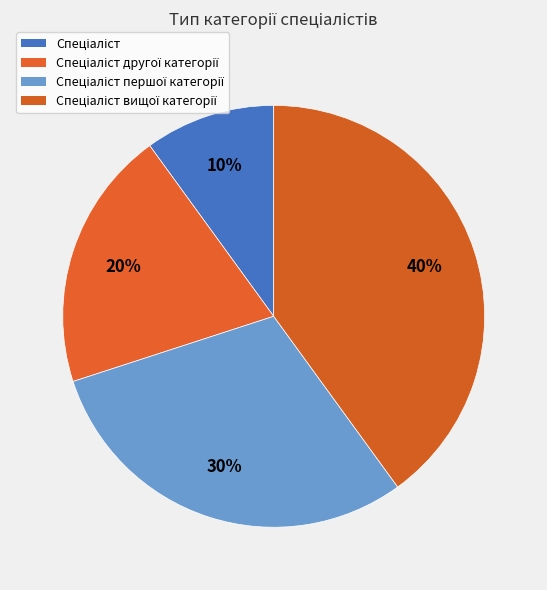

How many segments does this pie chart have?

4